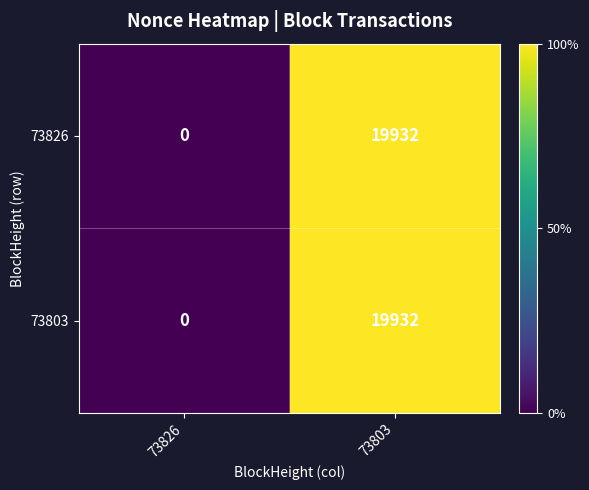

Reading left to right, transcribe all the data shown in this chart.

73826: 0	19932
73803: 0	19932